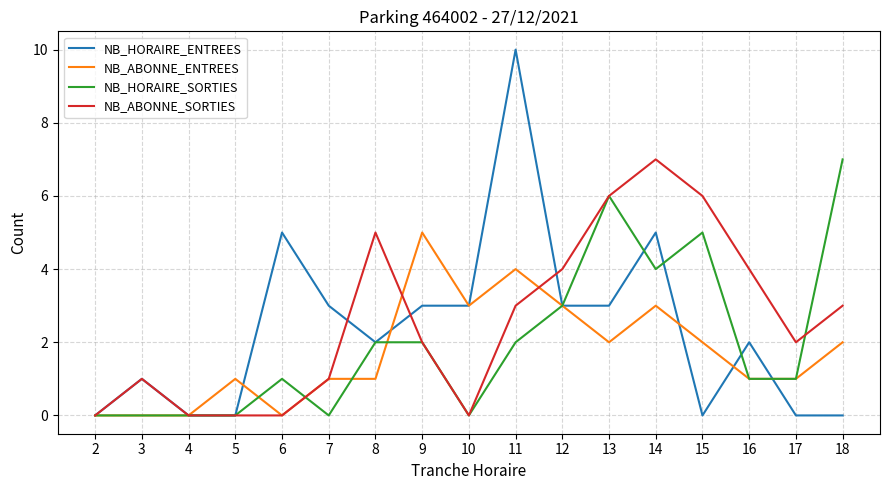

Reading left to right, extract all data points from this chart.

NB_HORAIRE_ENTREES: 0	1	0	0	5	3	2	3	3	10	3	3	5	0	2	0	0
NB_ABONNE_ENTREES: 0	0	0	1	0	1	1	5	3	4	3	2	3	2	1	1	2
NB_HORAIRE_SORTIES: 0	0	0	0	1	0	2	2	0	2	3	6	4	5	1	1	7
NB_ABONNE_SORTIES: 0	1	0	0	0	1	5	2	0	3	4	6	7	6	4	2	3